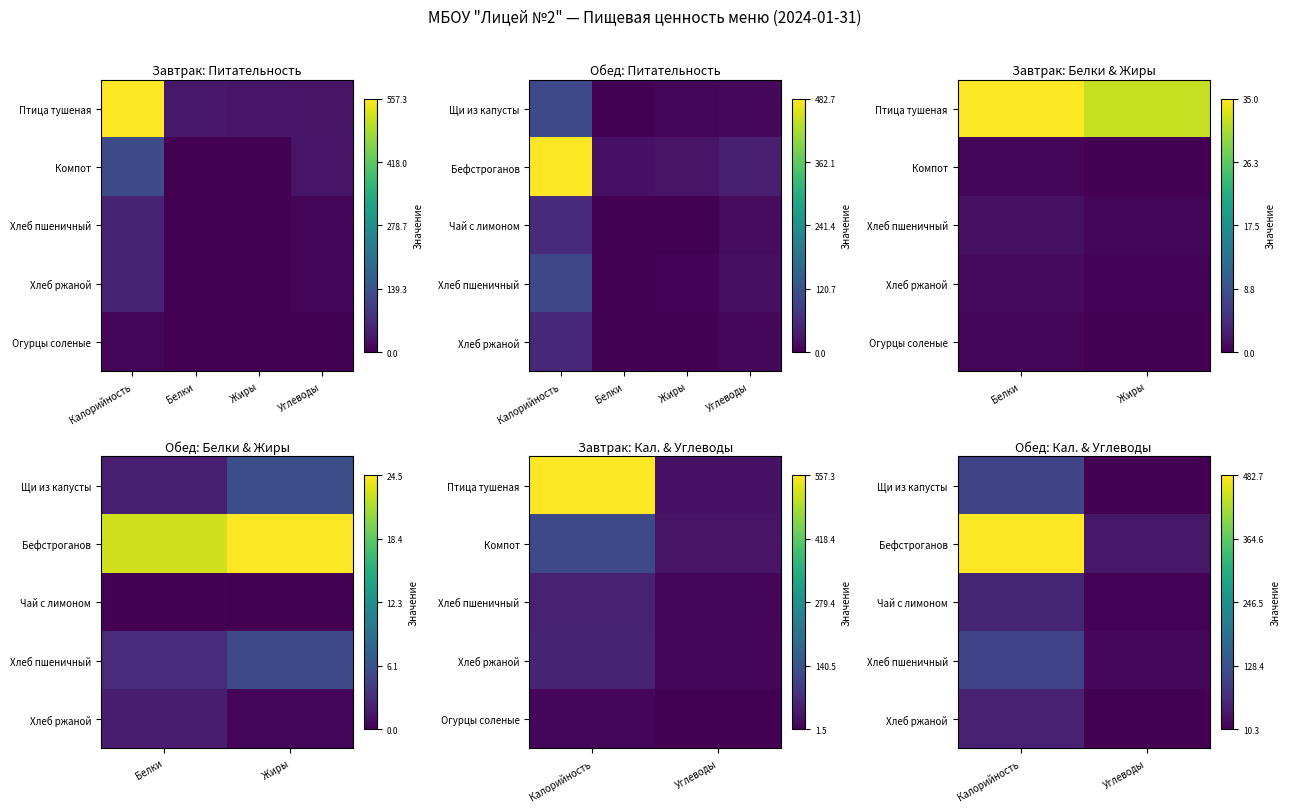

Rank the series by their maximum value, from highest to lowest.

Бефстроганов, Щи из капусты, Хлеб пшеничный, Чай с лимоном, Хлеб ржаной